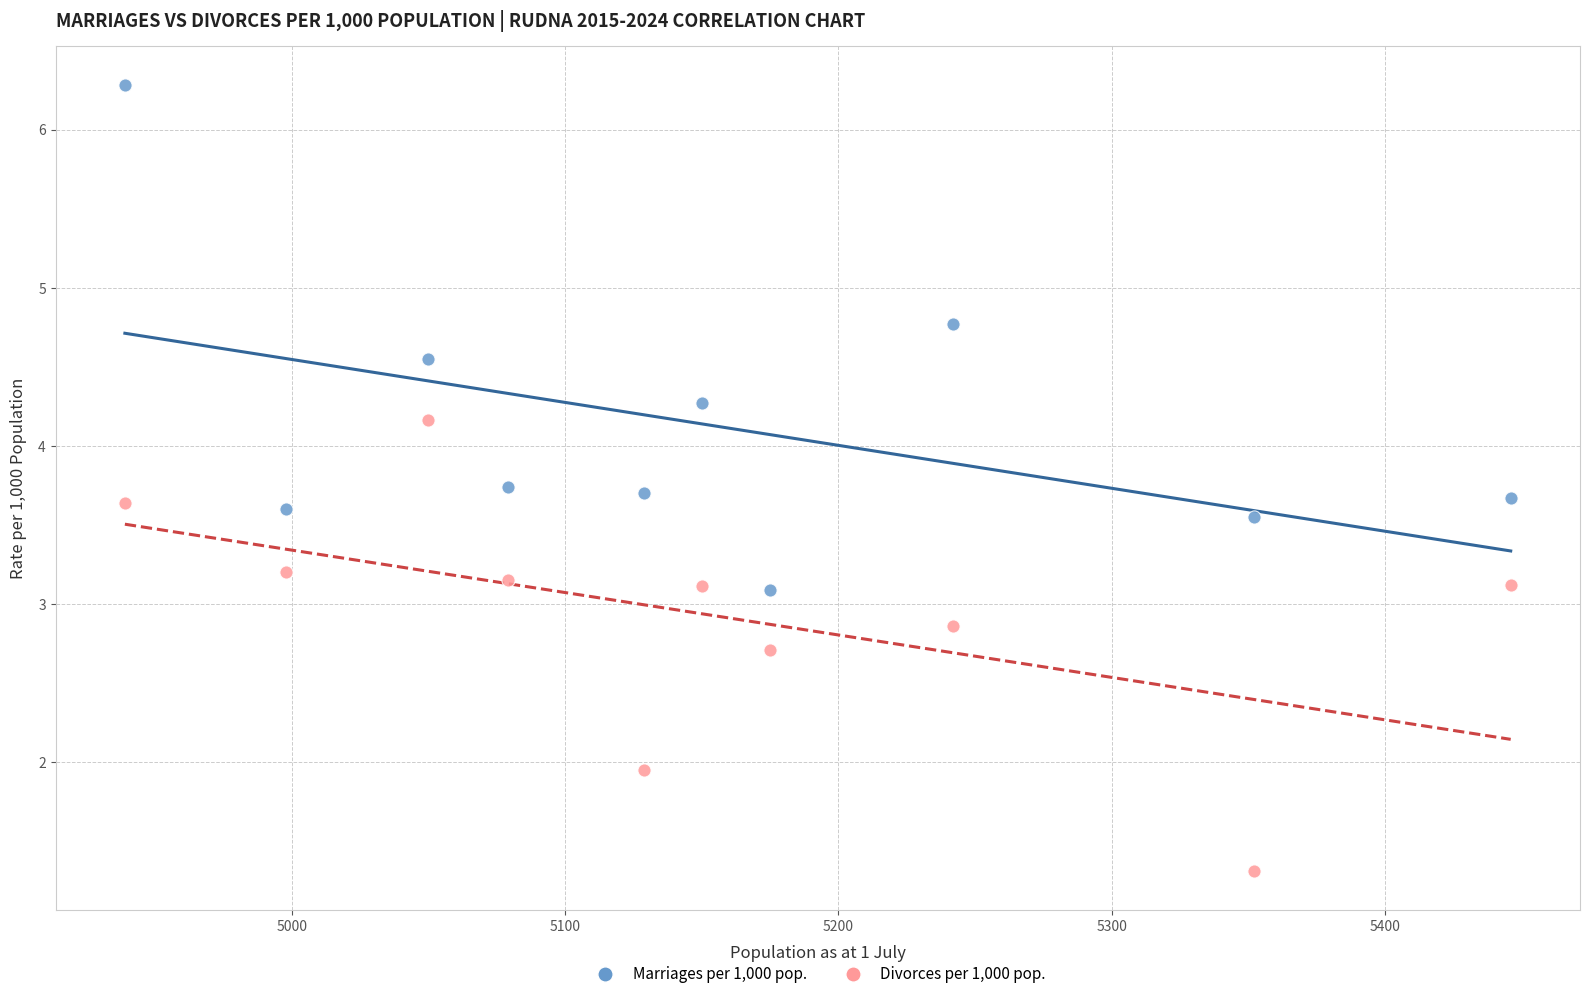

Across all data points, what is the range of Y values (max minus min)?

5.0